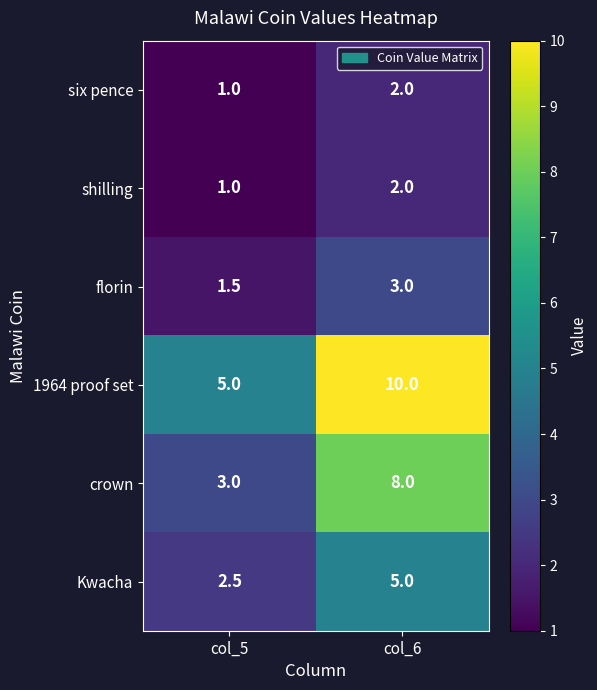

Which category has the highest value in the crown series?

col_6